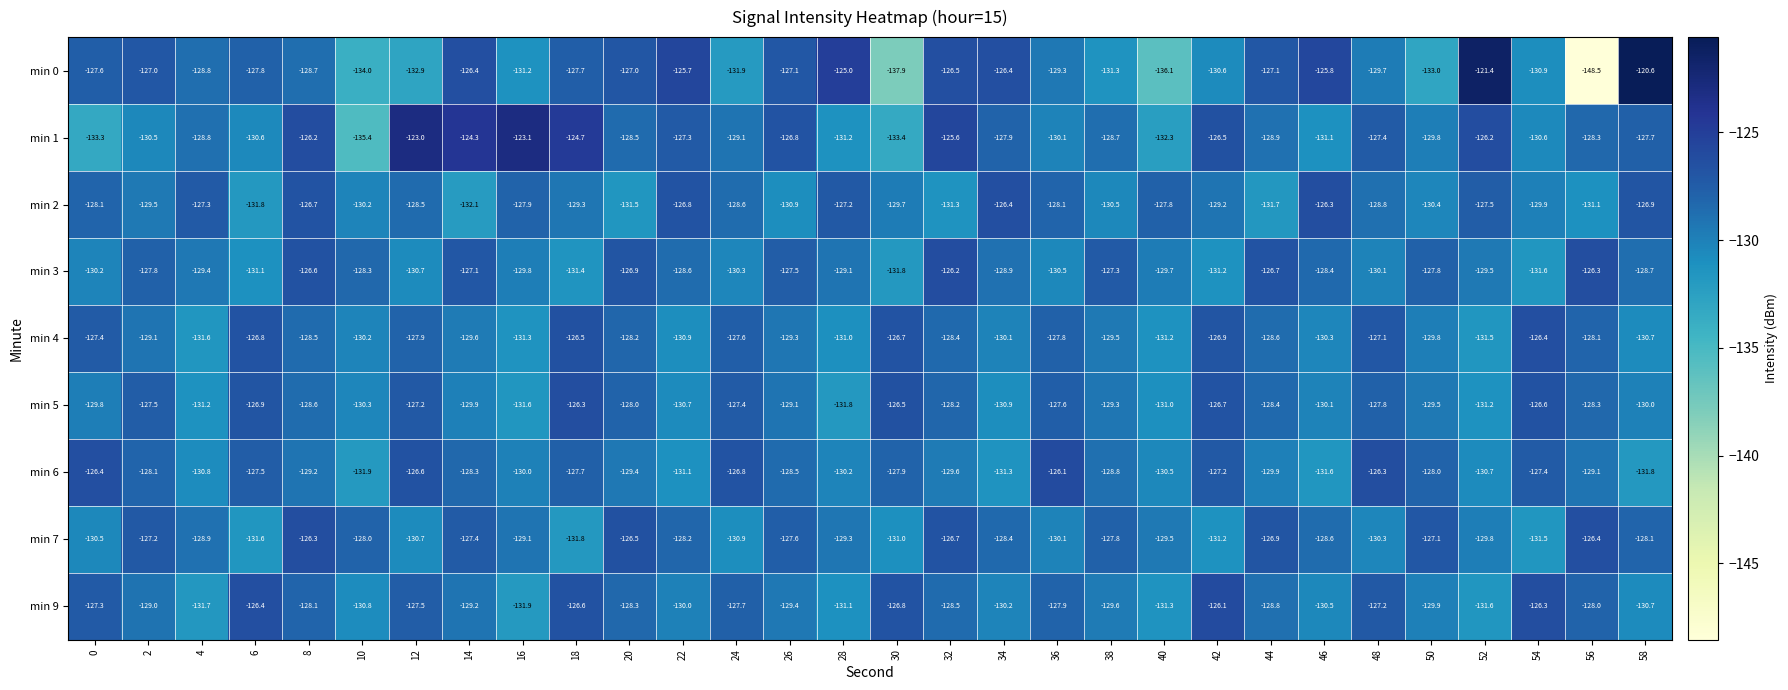

Rank the categories by min 7 value from lowest to highest.

18, 6, 54, 42, 30, 24, 12, 0, 48, 36, 52, 40, 28, 16, 4, 46, 34, 22, 58, 10, 38, 26, 14, 2, 50, 44, 32, 20, 56, 8